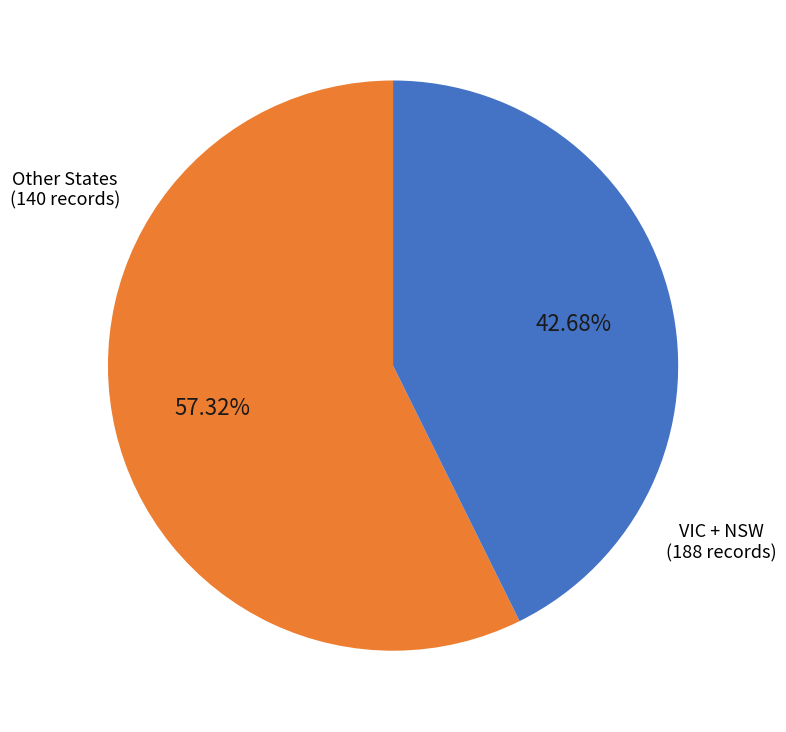

Does any single category account for the majority?

Yes